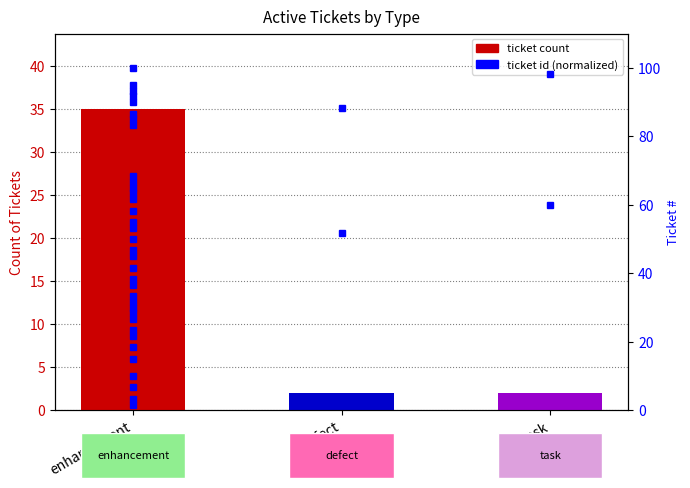

Are the bars grouped side by side (vs. stacked)?

No